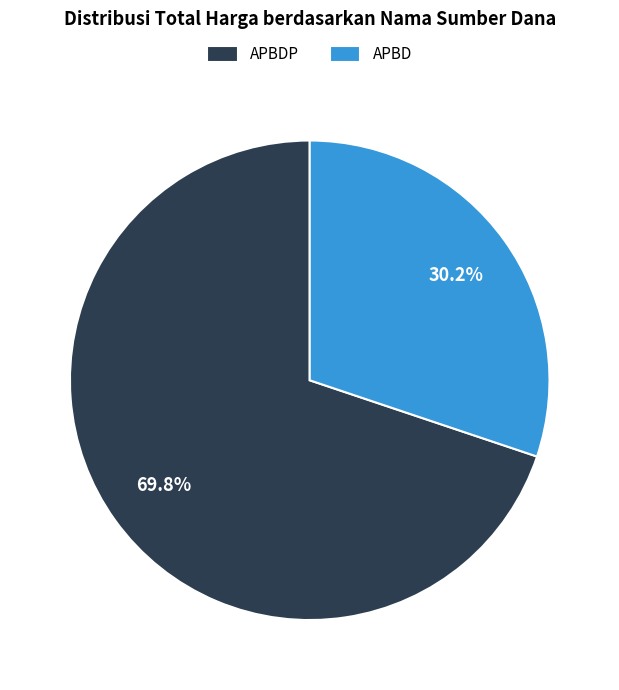

Which category has the biggest portion of the pie?

APBDP